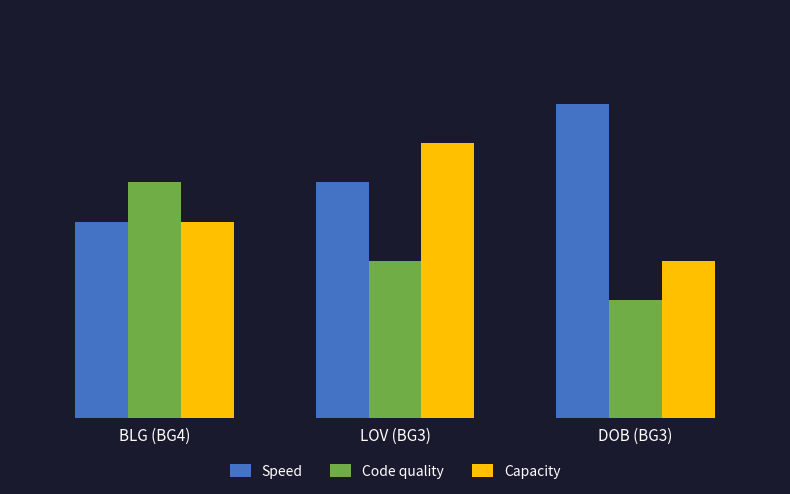

The value of Capacity at BLG (BG4) is 5. True or false?

True